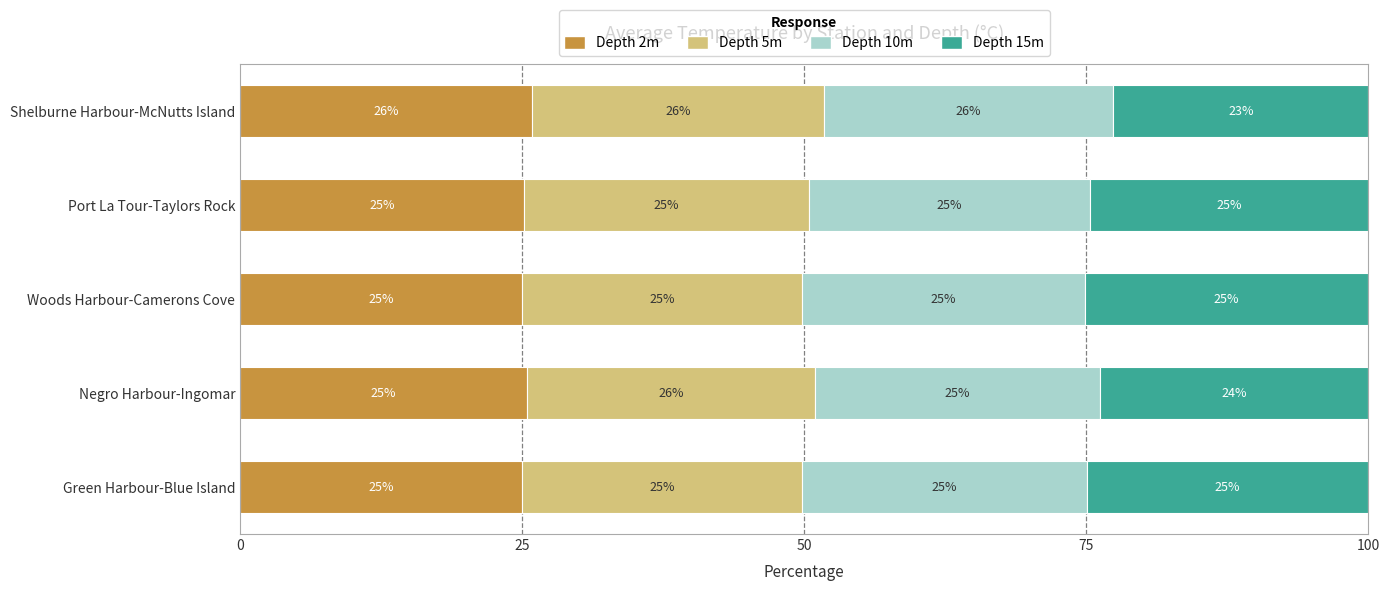

What is the approximate value of Depth 2m at Shelburne Harbour-McNutts Island?

25.9